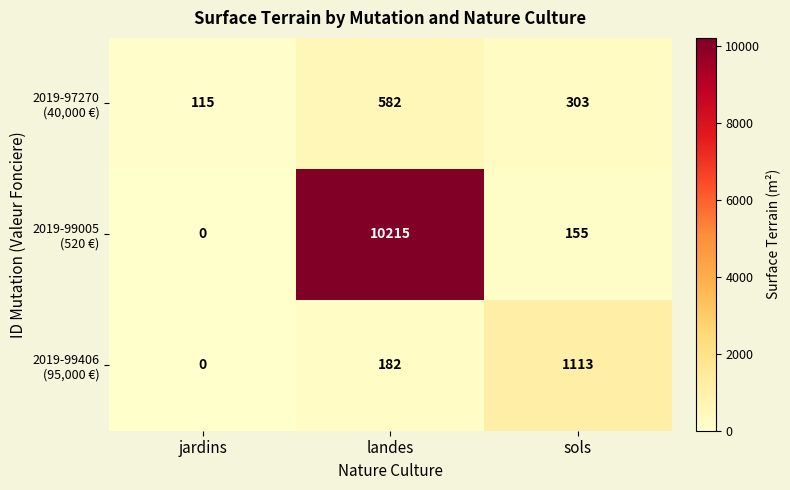

What is the spread (max minus min) of values at jardins?

115